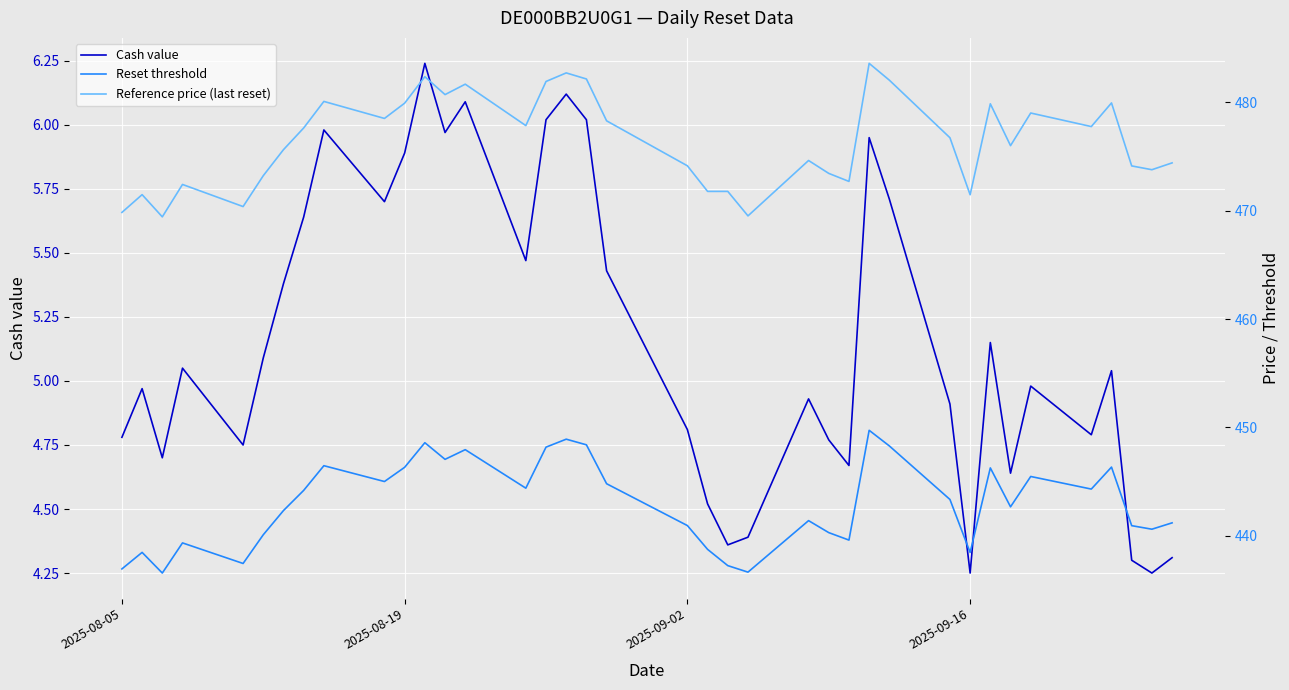

The Cash value series shows 1.9 at 2025-09-02. True or false?

False